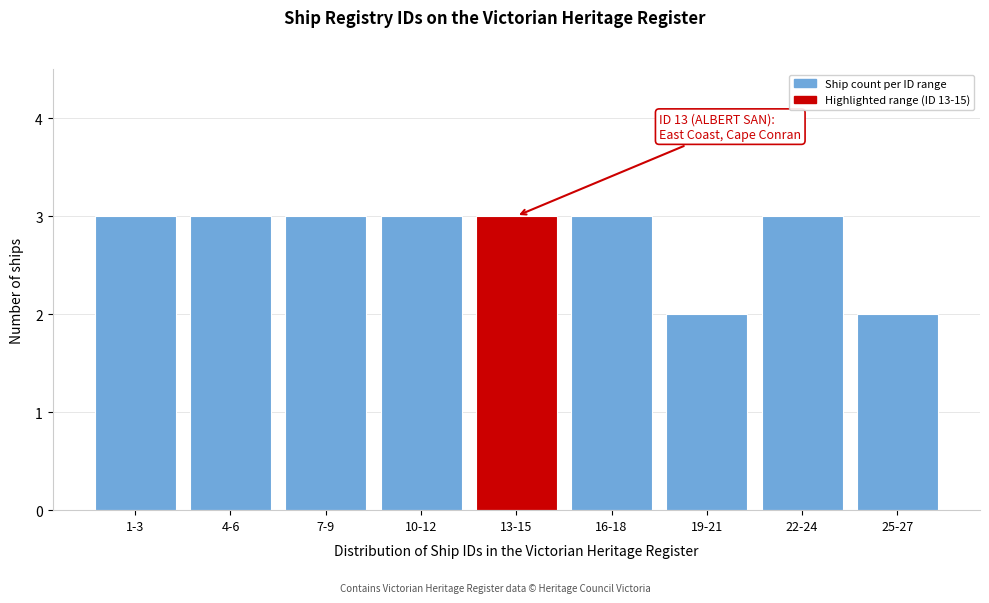

Reading left to right, extract all data points from this chart.

3	3	3	3	3	3	2	3	2